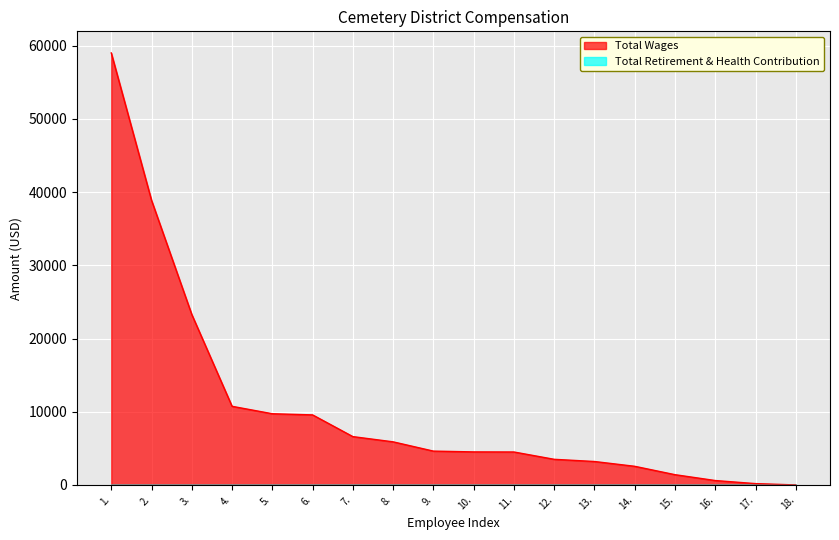

List the labels in order of value, smallest first.

18., 17., 16., 15., 14., 13., 12., 11., 10., 9., 8., 7., 6., 5., 4., 3., 2., 1.